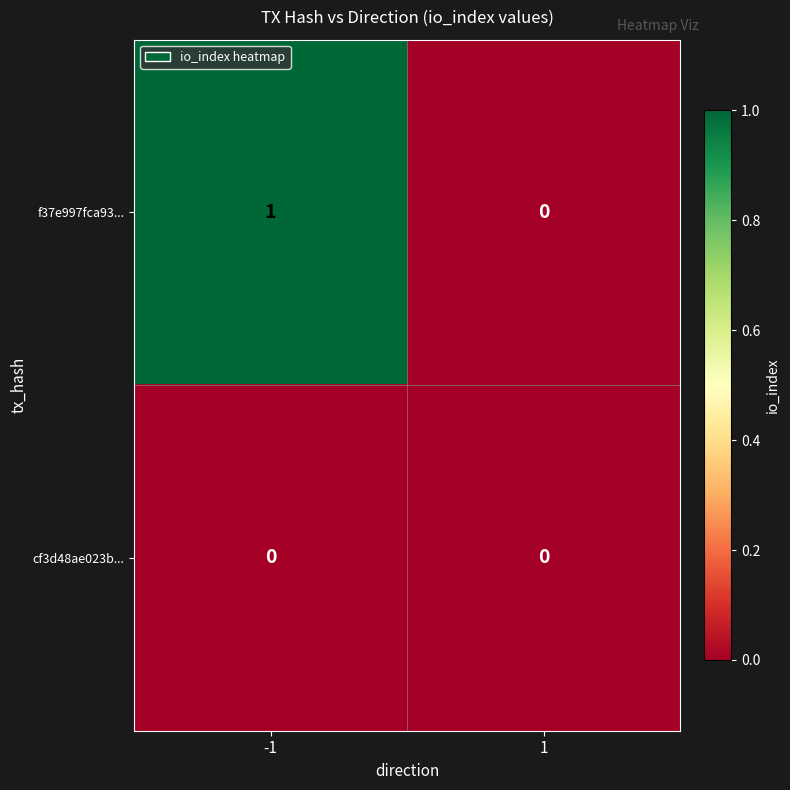

The value of cf3d48ae023b... at -1 is 0. True or false?

True